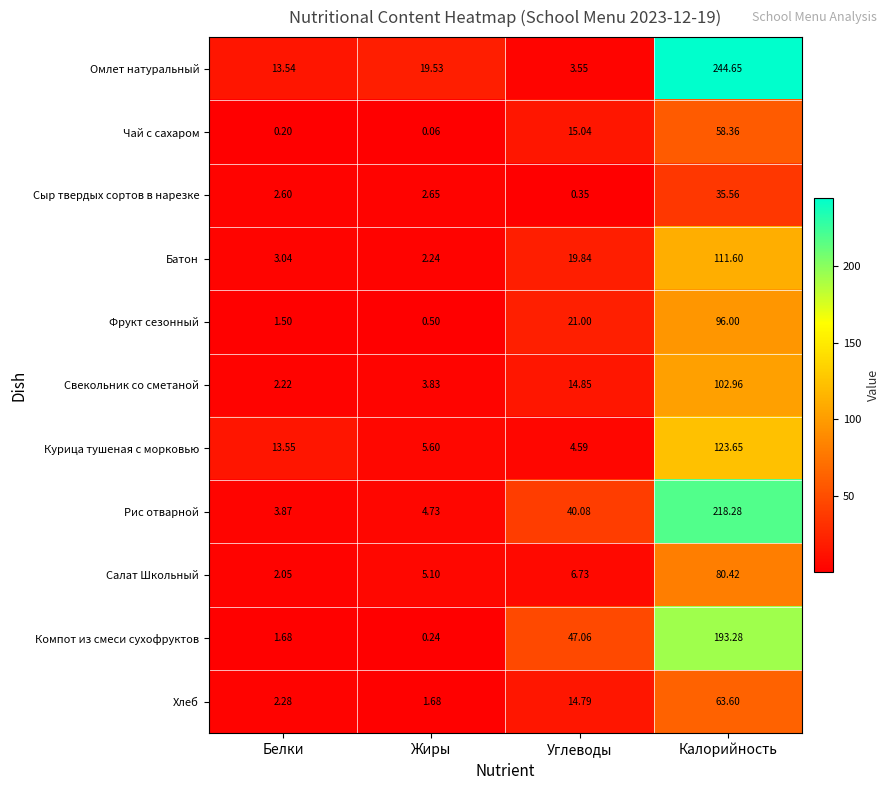

Which series has the largest range (max minus min)?

Омлет натуральный